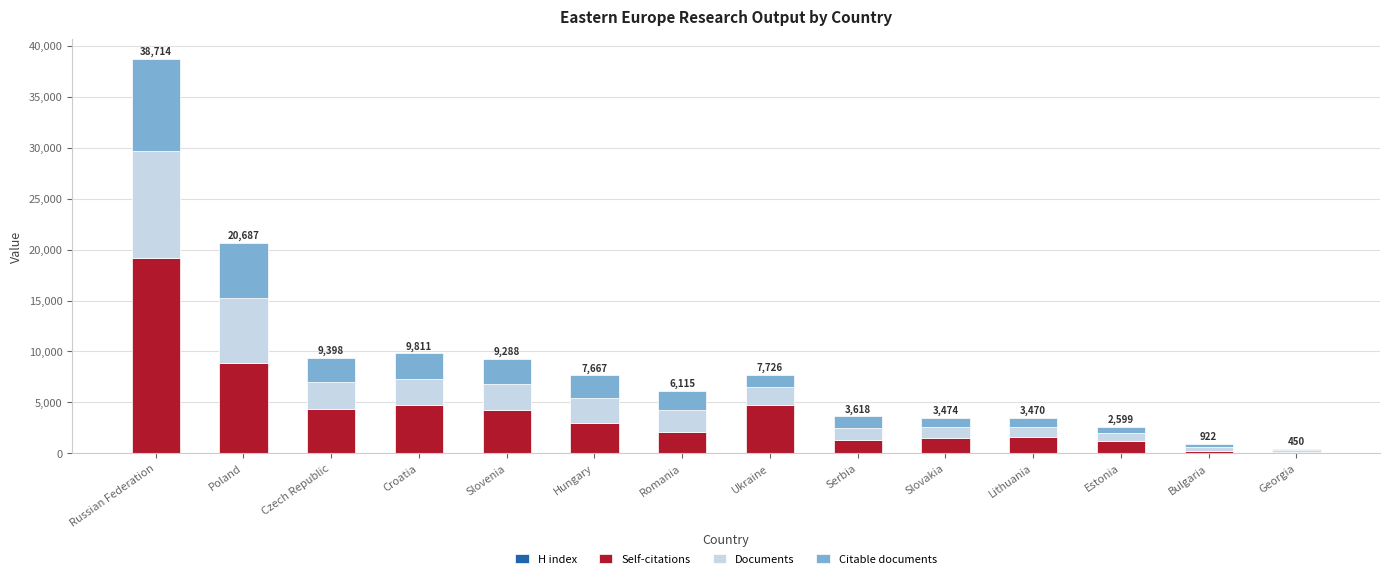

Are the bars horizontal?

No